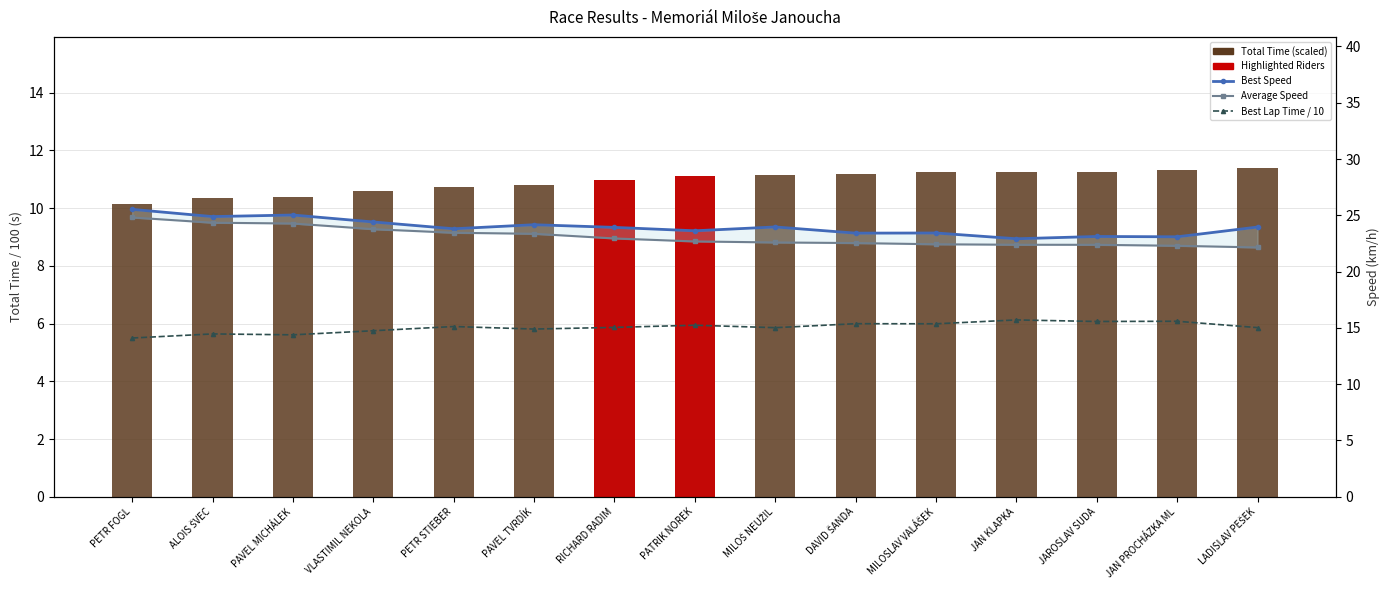

What is the sum of the Average Speed values at PATRIK NOREK and PAVEL MICHÁLEK?

47.0